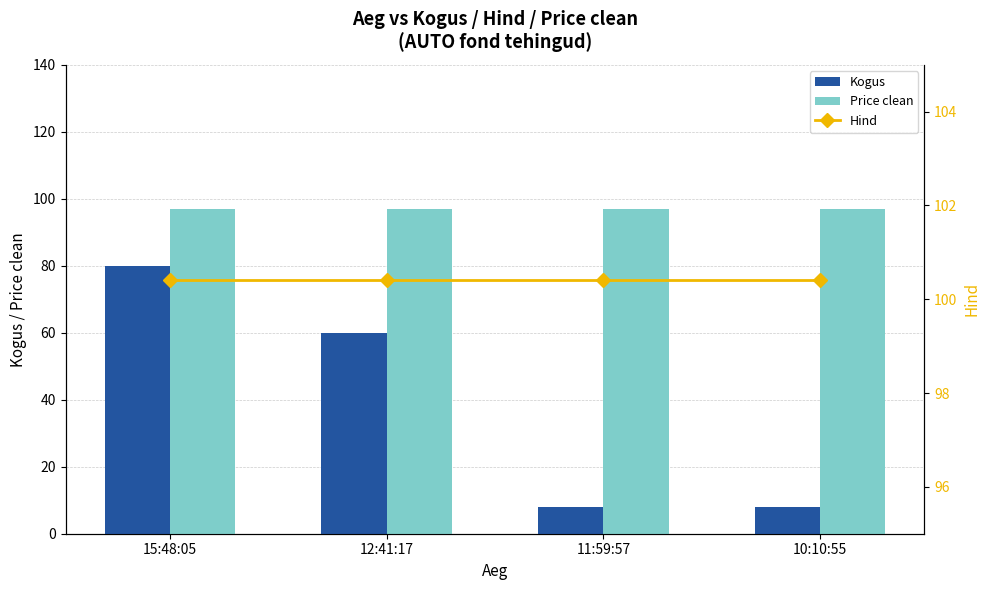

What is the value of the Kogus bar at the 2nd from the left?

60.0